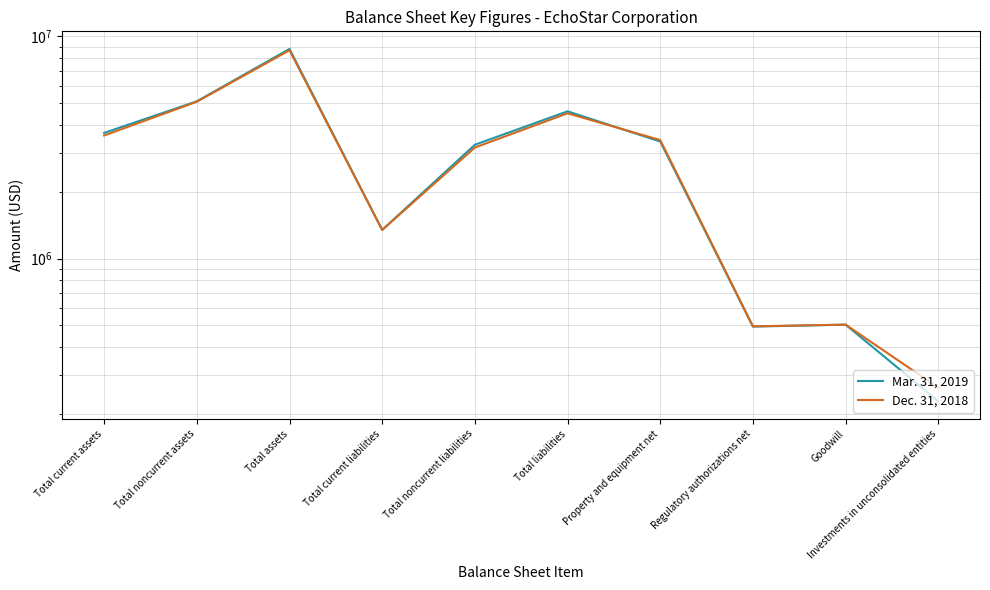

What is the label of the 8th point from the left?

Regulatory authorizations net